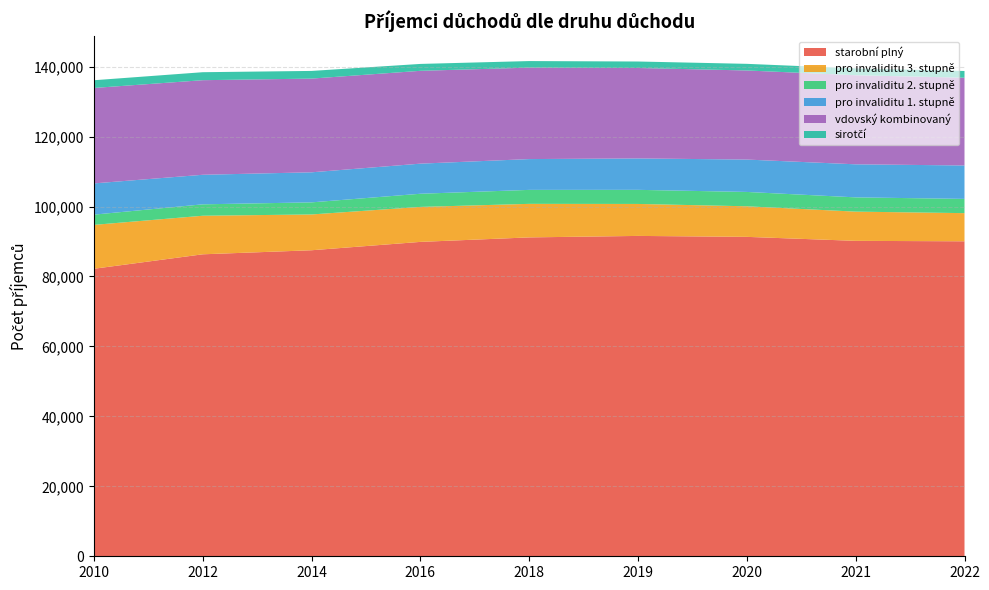

Reading left to right, extract all data points from this chart.

starobní plný: 2010=82215	2012=86346	2014=87504	2016=89896	2018=91179	2019=91604	2020=91332	2021=90192	2022=90062
pro invaliditu 3. stupně: 2010=12546	2012=11026	2014=10235	2016=10001	2018=9590	2019=9141	2020=8741	2021=8355	2022=8053
pro invaliditu 2. stupně: 2010=2928	2012=3263	2014=3459	2016=3763	2018=3997	2019=4032	2020=4104	2021=4079	2022=4074
pro invaliditu 1. stupně: 2010=8931	2012=8451	2014=8595	2016=8608	2018=8809	2019=8983	2020=9260	2021=9451	2022=9557
vdovský kombinovaný: 2010=27289	2012=27045	2014=26794	2016=26543	2018=26146	2019=25860	2020=25472	2021=25474	2022=25090
sirotčí: 2010=2208	2012=2284	2014=2193	2016=1971	2018=1879	2019=1853	2020=1897	2021=1954	2022=1924